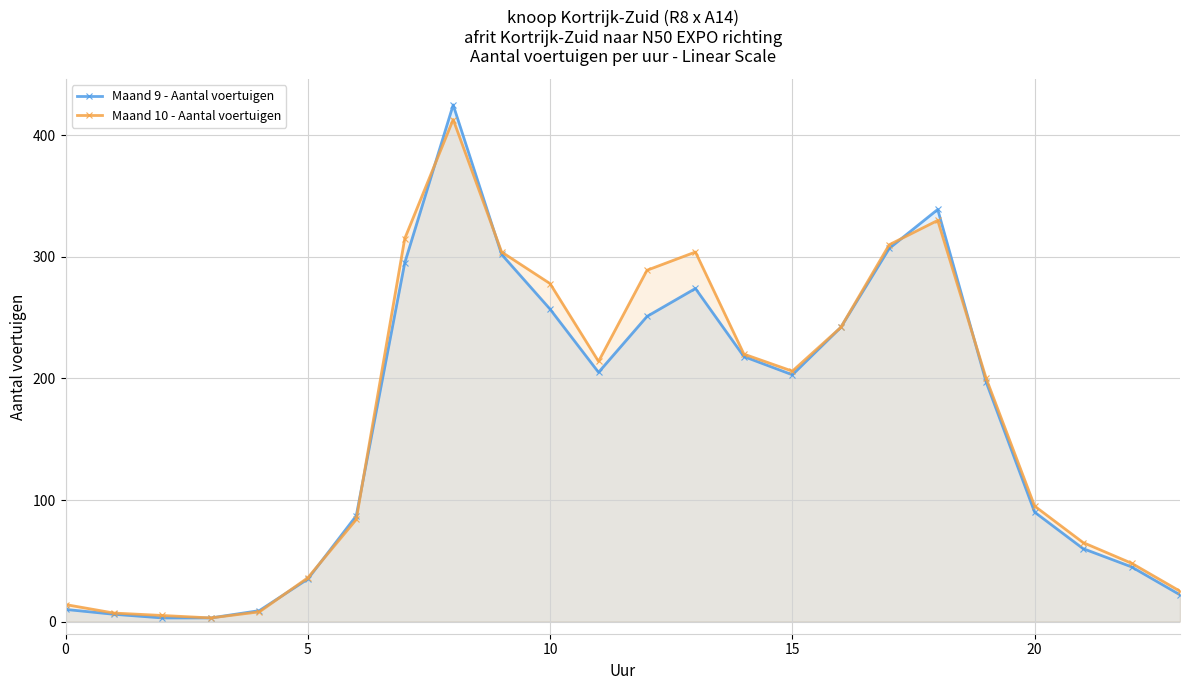

The Maand 9 - Aantal voertuigen series shows 339 at 18. True or false?

True